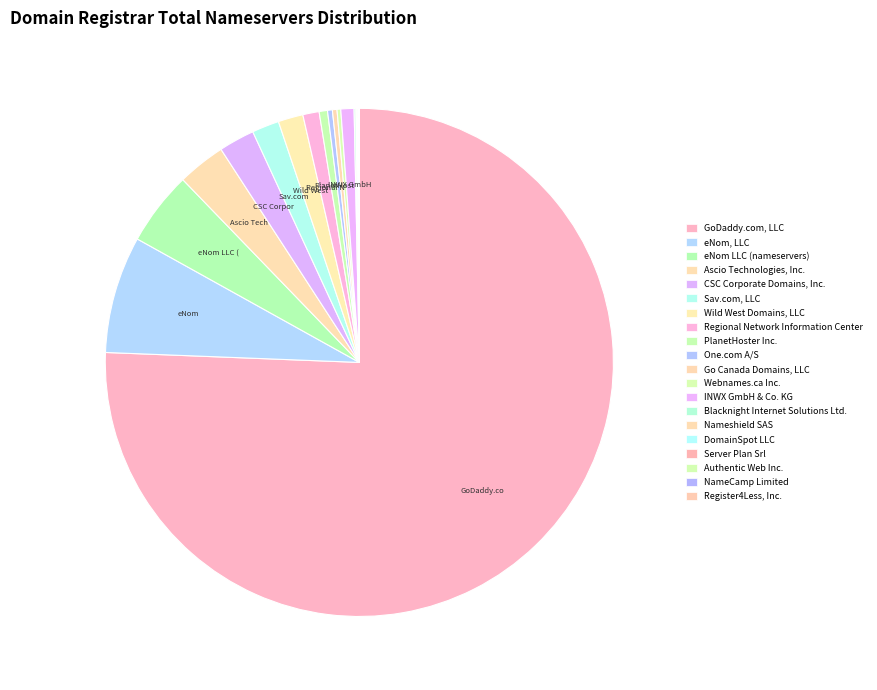

True or false: INWX GmbH & Co. KG accounts for 1% of the total.

True